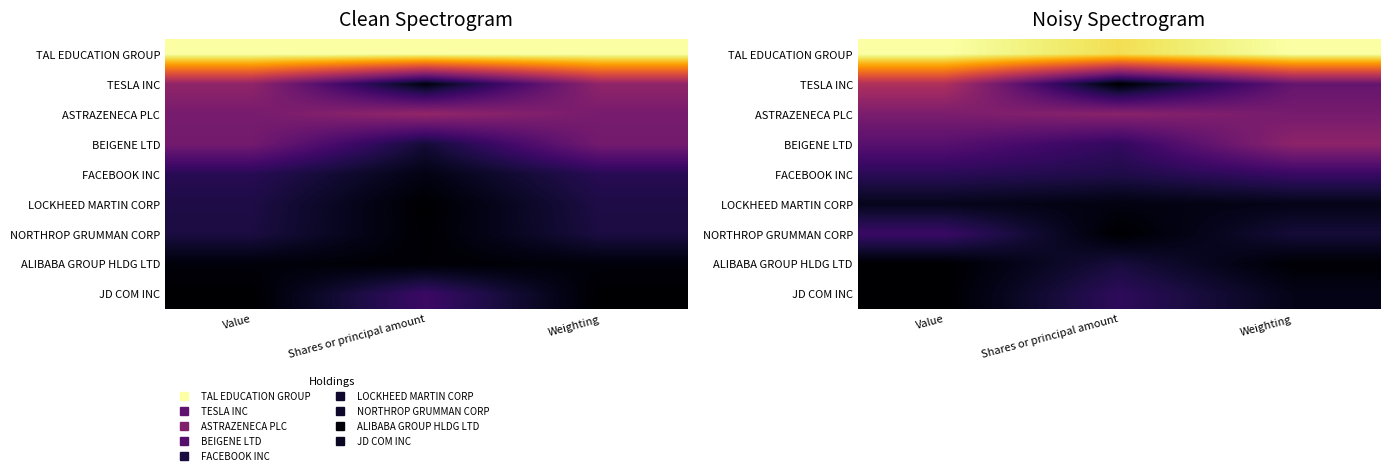

How many series are shown in this chart?

9